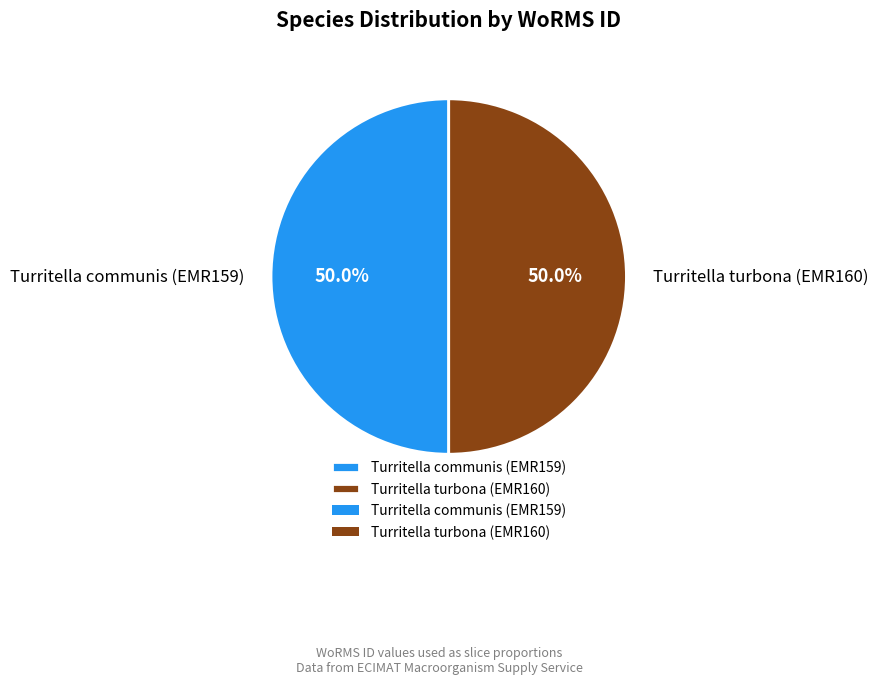

Count the number of slices in the pie.

2